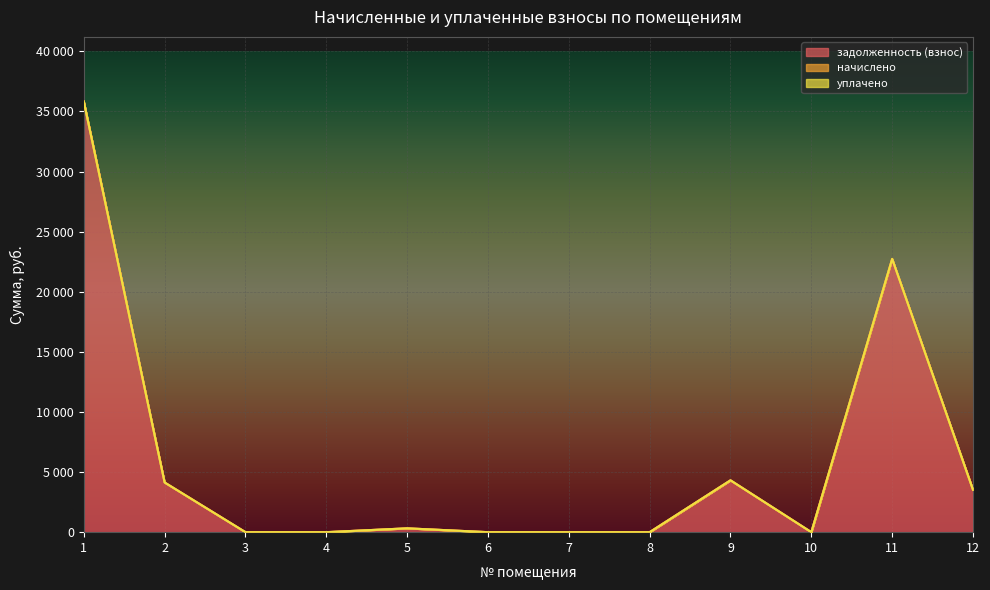

How many series are shown in this chart?

3